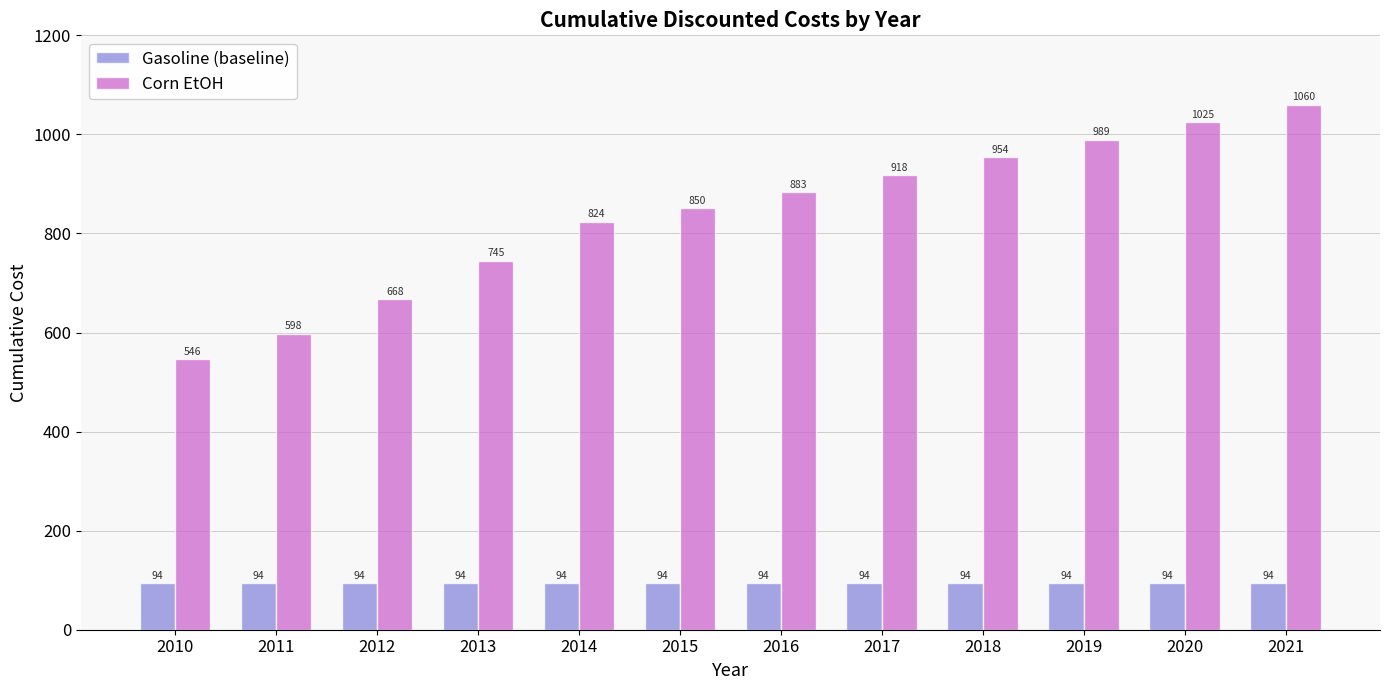

Between 2017 and 2020, which series saw the biggest shift?

Corn EtOH